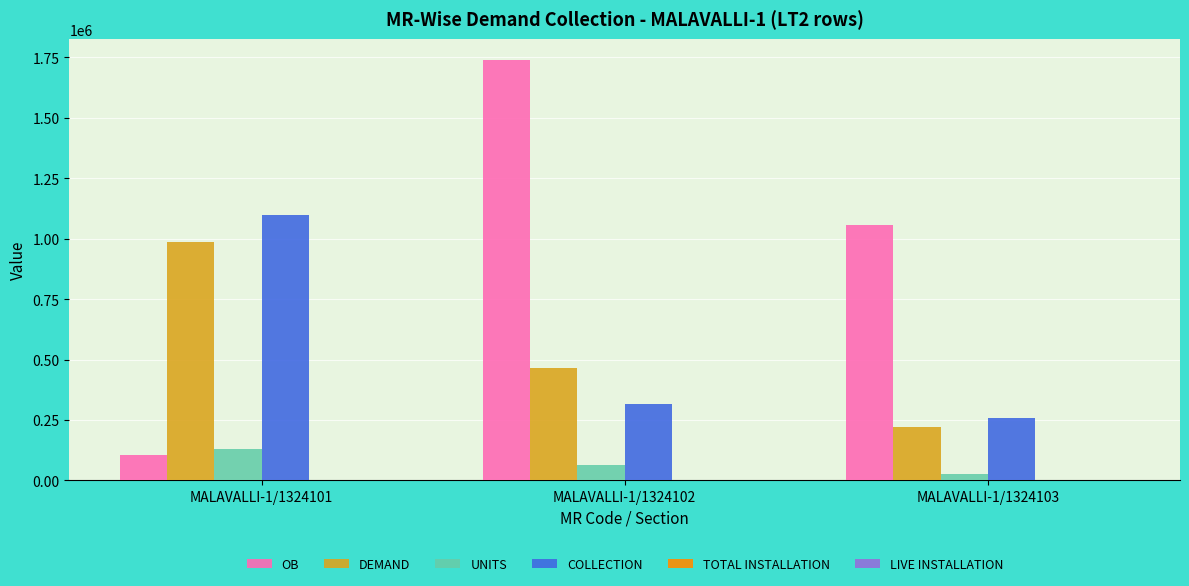

The COLLECTION series shows 189291.8 at MALAVALLI-1/1324102. True or false?

False